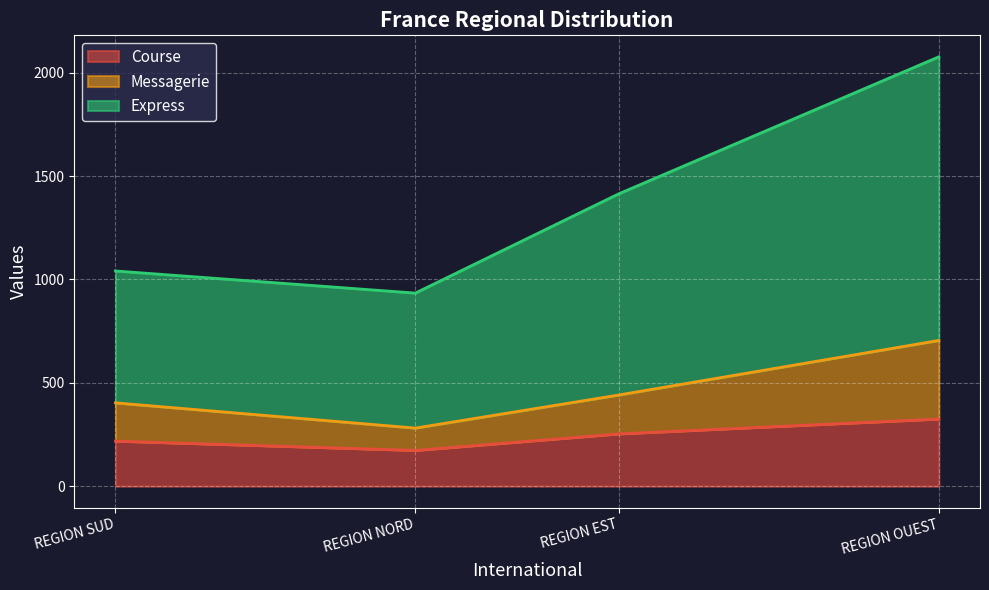

Is it true that Course equals 253 at REGION EST?

True